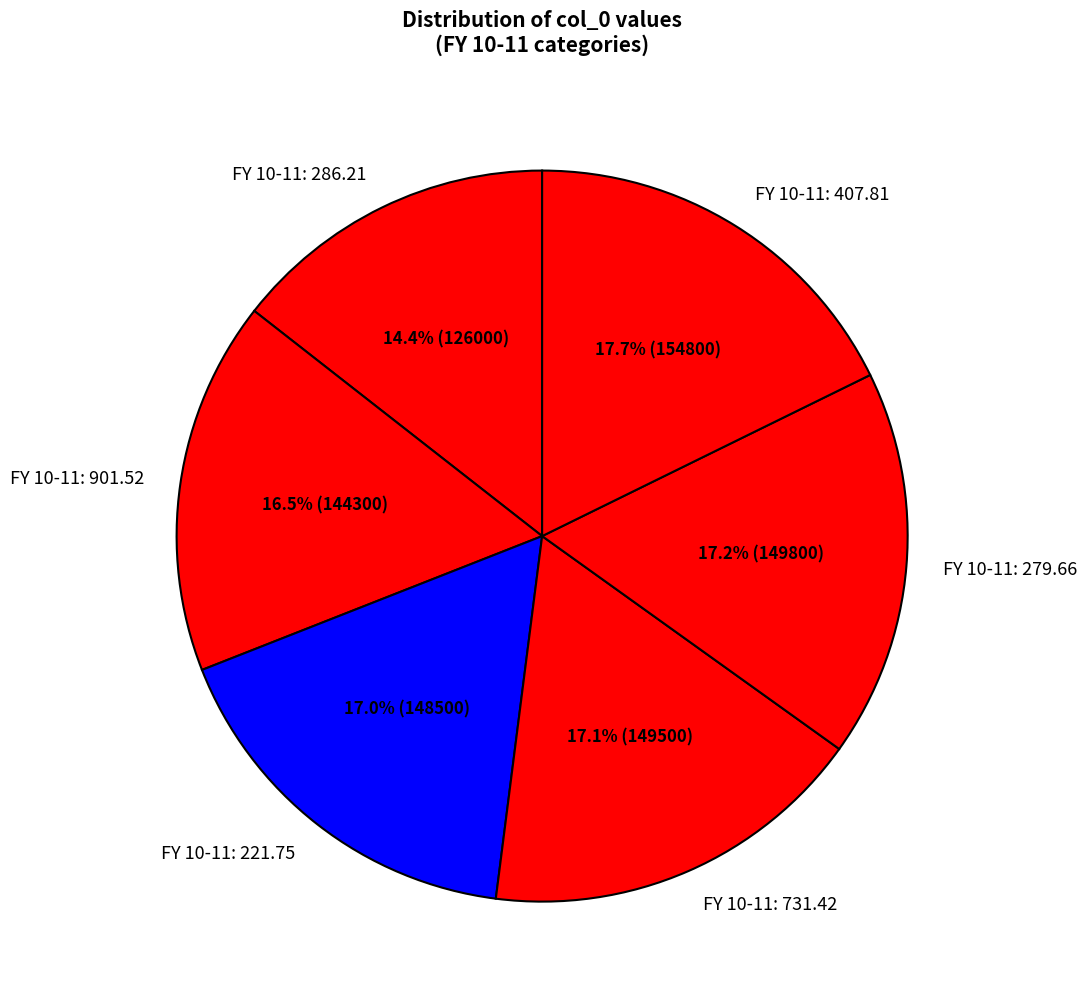

Which slice is the largest?

FY 10-11: 407.81